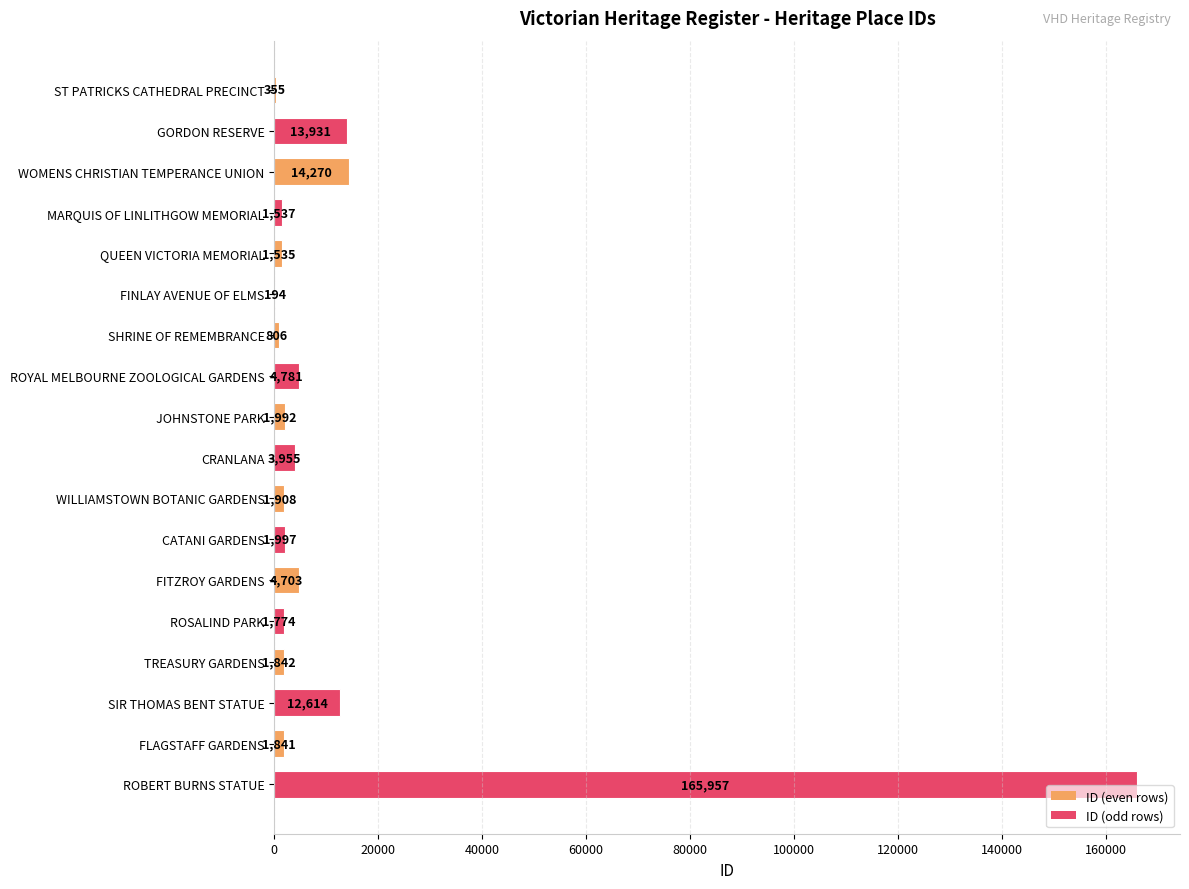

Are the bars horizontal?

Yes